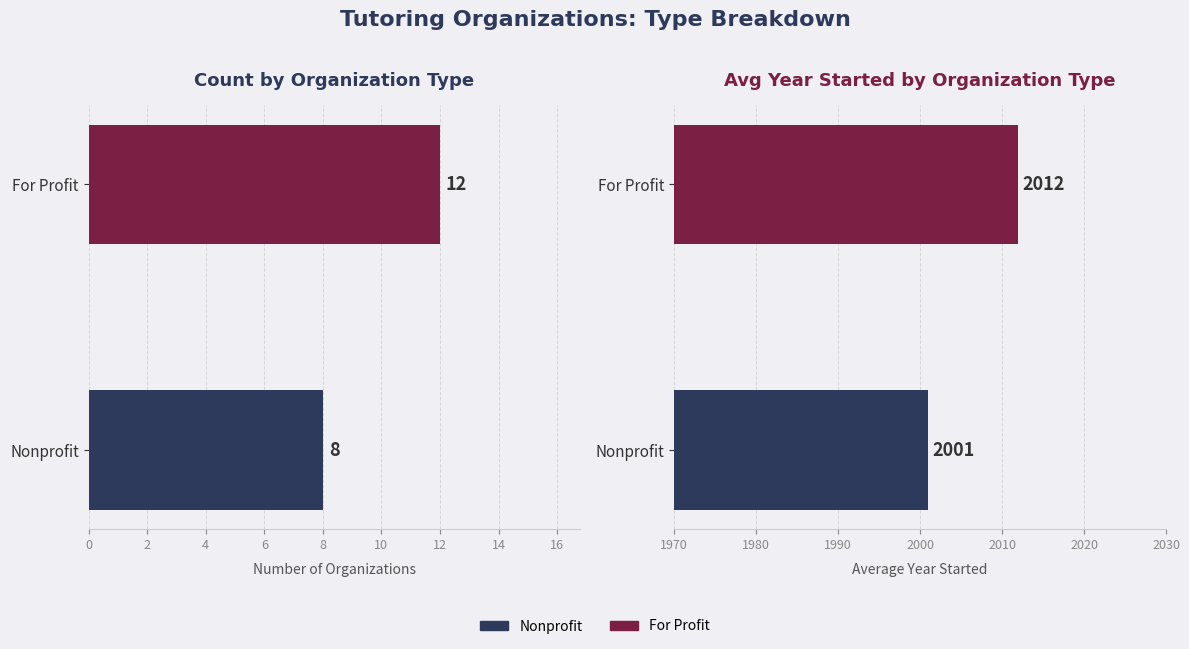

What is the maximum value shown in the chart?

2012